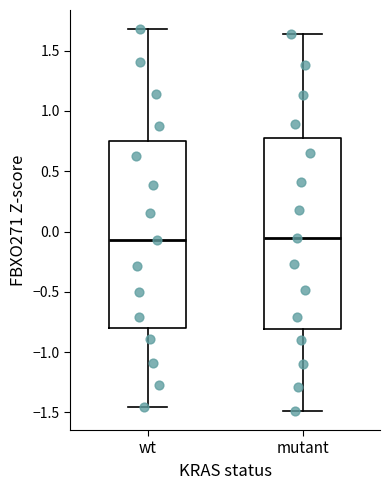

Reading left to right, read every box against the y-axis: the position of its median line, the range the box covers, and the ends of its whiskers. The values are not printed on the chart, so give them approximately, as read against the axis.

wt: median -0.05, box -0.80 to 0.75, whiskers -1.45 to 1.70
mutant: median -0.05, box -0.80 to 0.75, whiskers -1.50 to 1.65